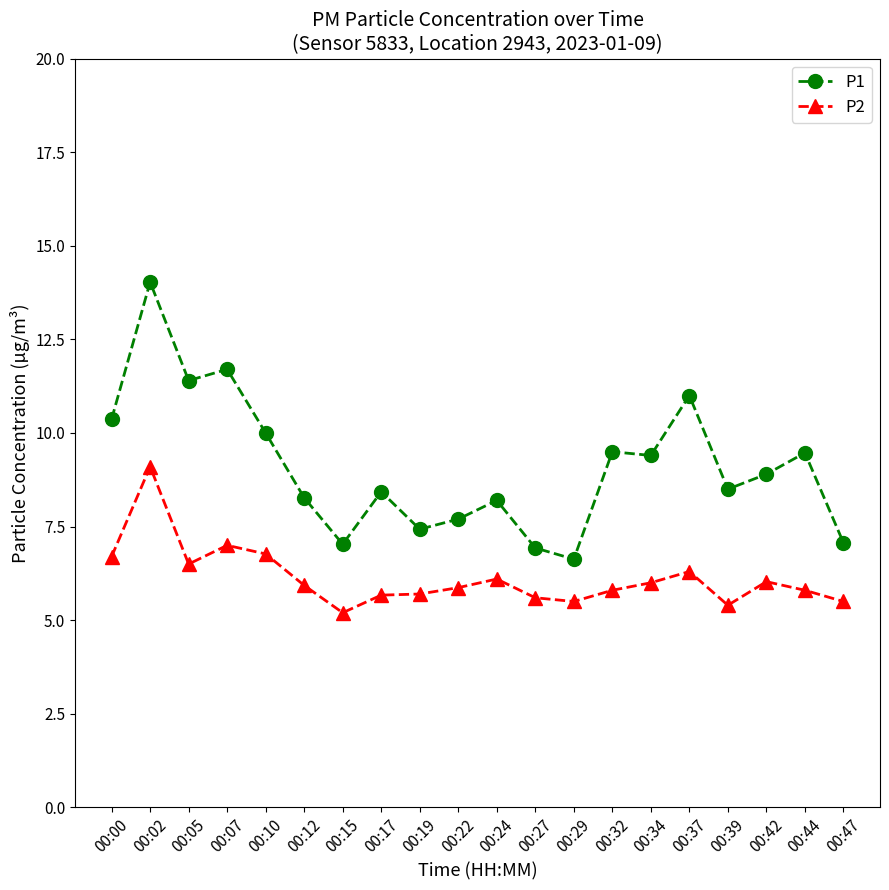

What is the difference between the P2 values at 00:12 and 00:37?

0.4